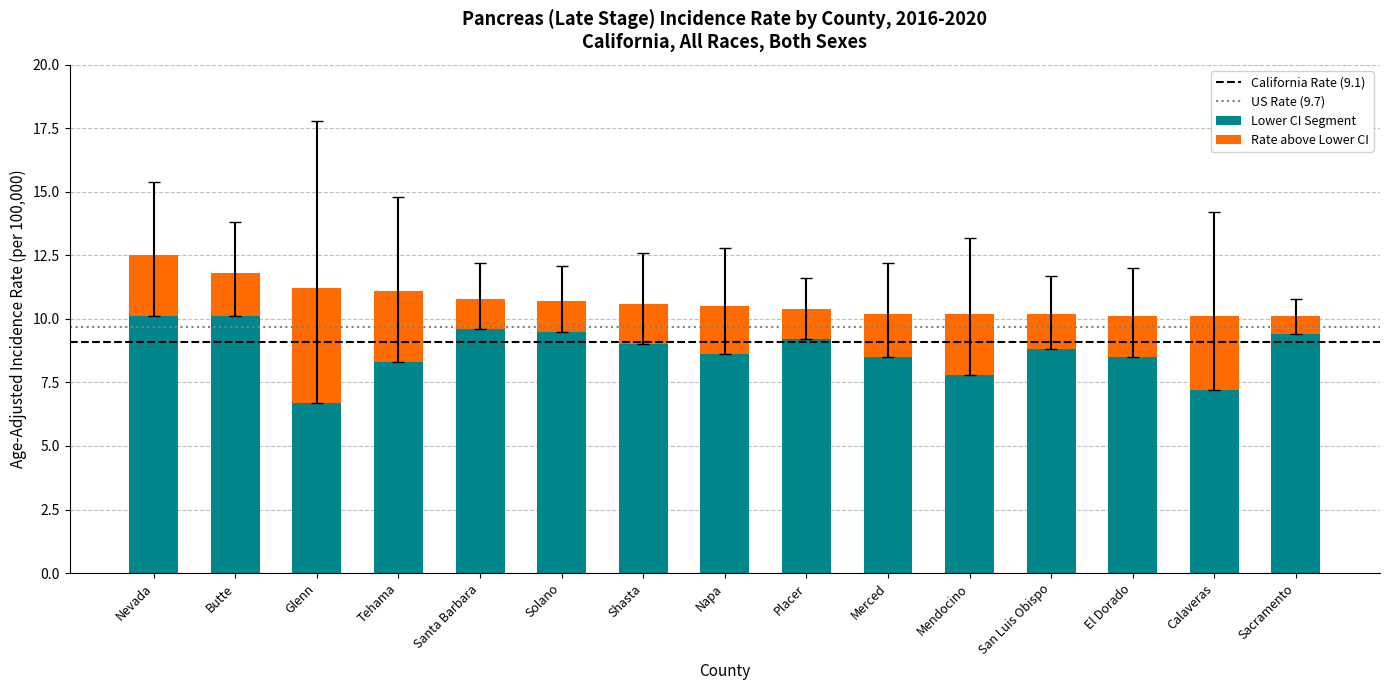

The value of Lower CI Segment at Nevada is 4.4. True or false?

False